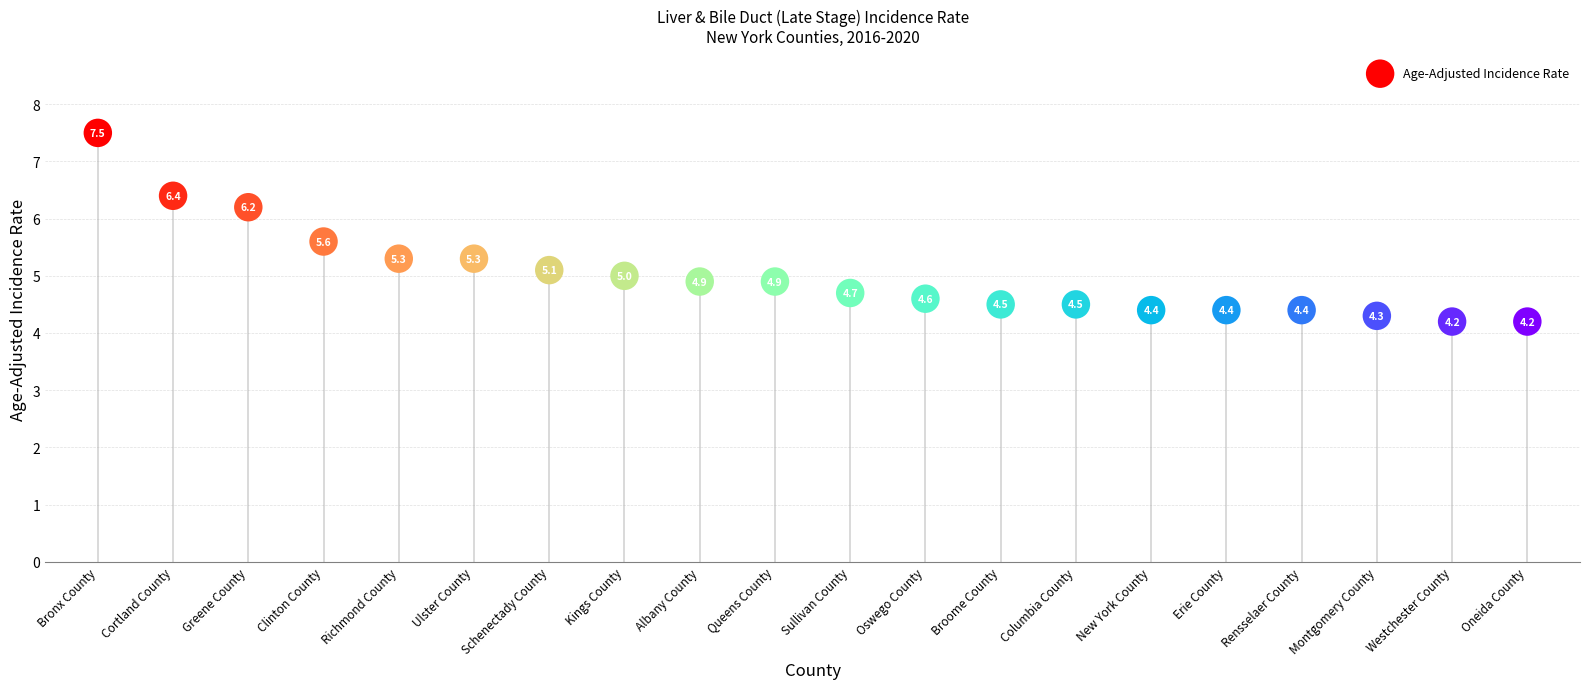

What Y value in the scatter plot is closest to 5?

5.0